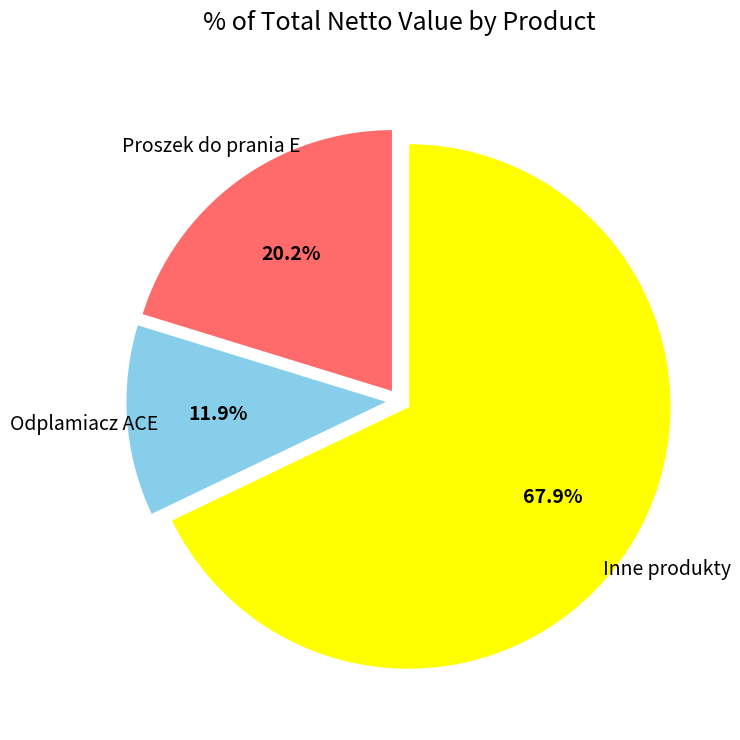

Is there any slice that represents more than half of the pie?

Yes